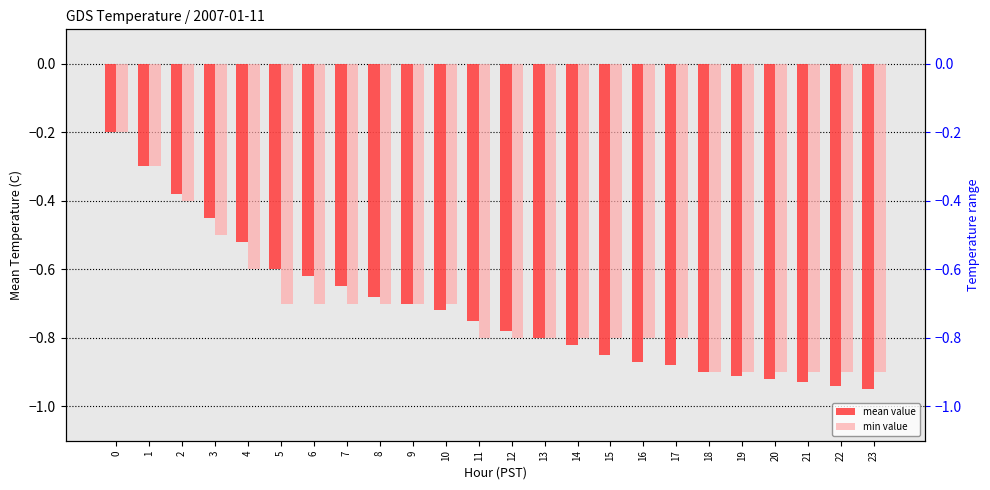

Which series has the widest spread of values?

mean value